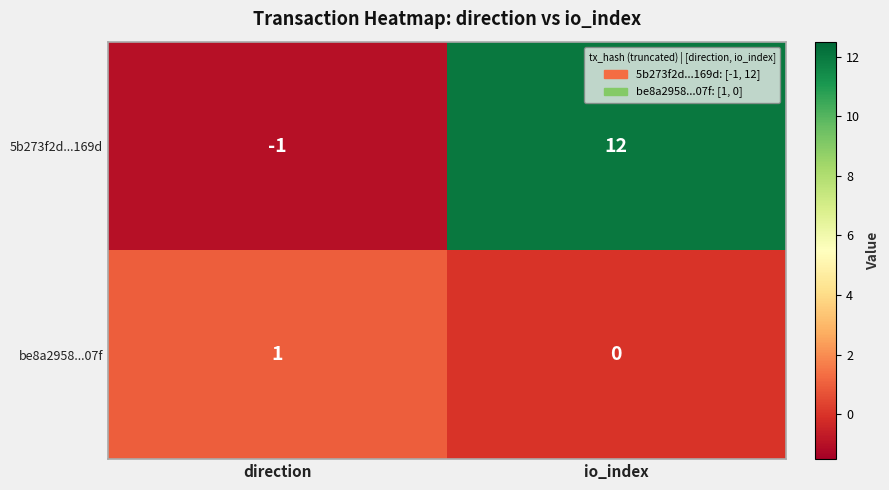

Which series has the largest range (max minus min)?

5b273f2d...169d